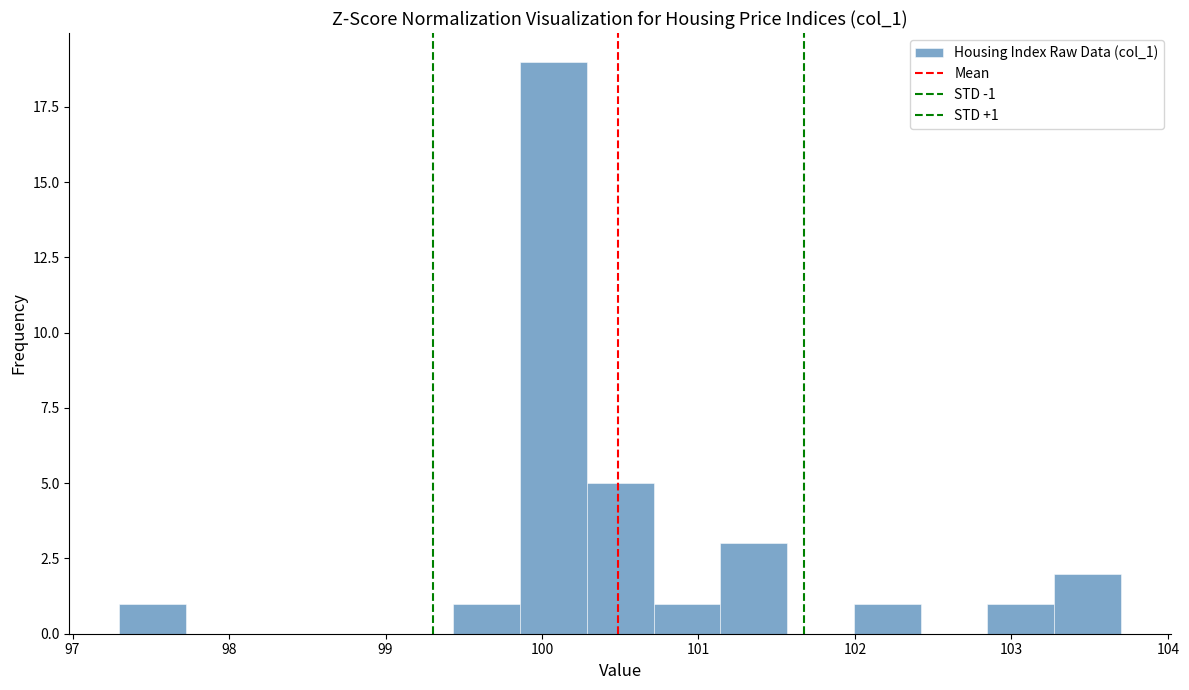

Over which range of the x-axis is the bar tallest?

99.9 to 100.3